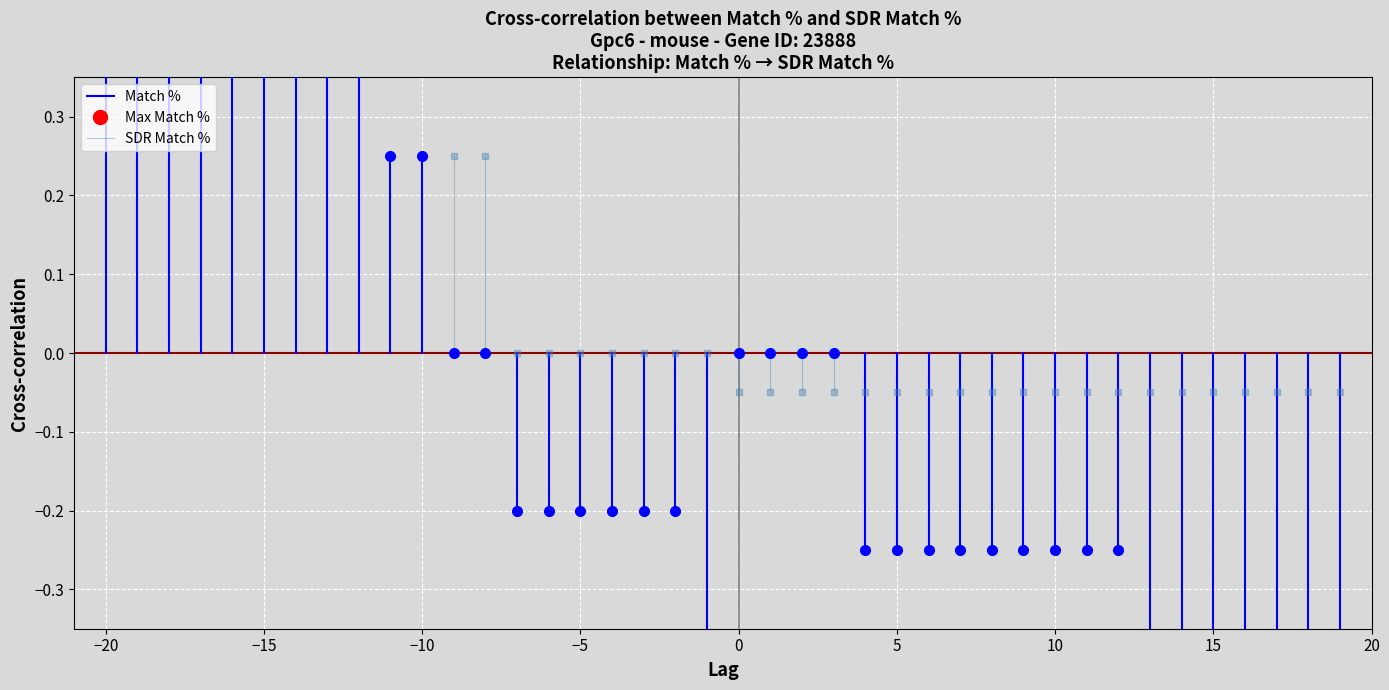

Between −25 and −20, which series saw the biggest shift?

Match %